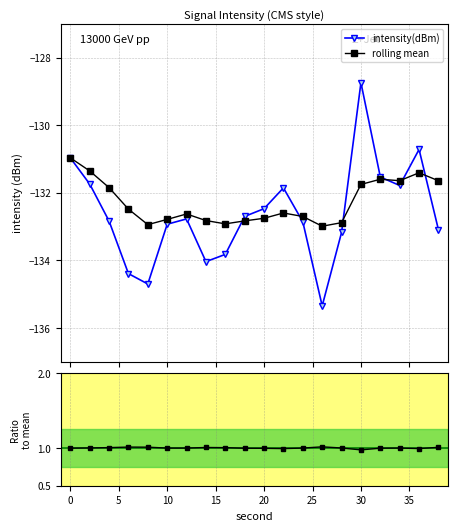

How many data points in Ratio to mean are less than 1?

6